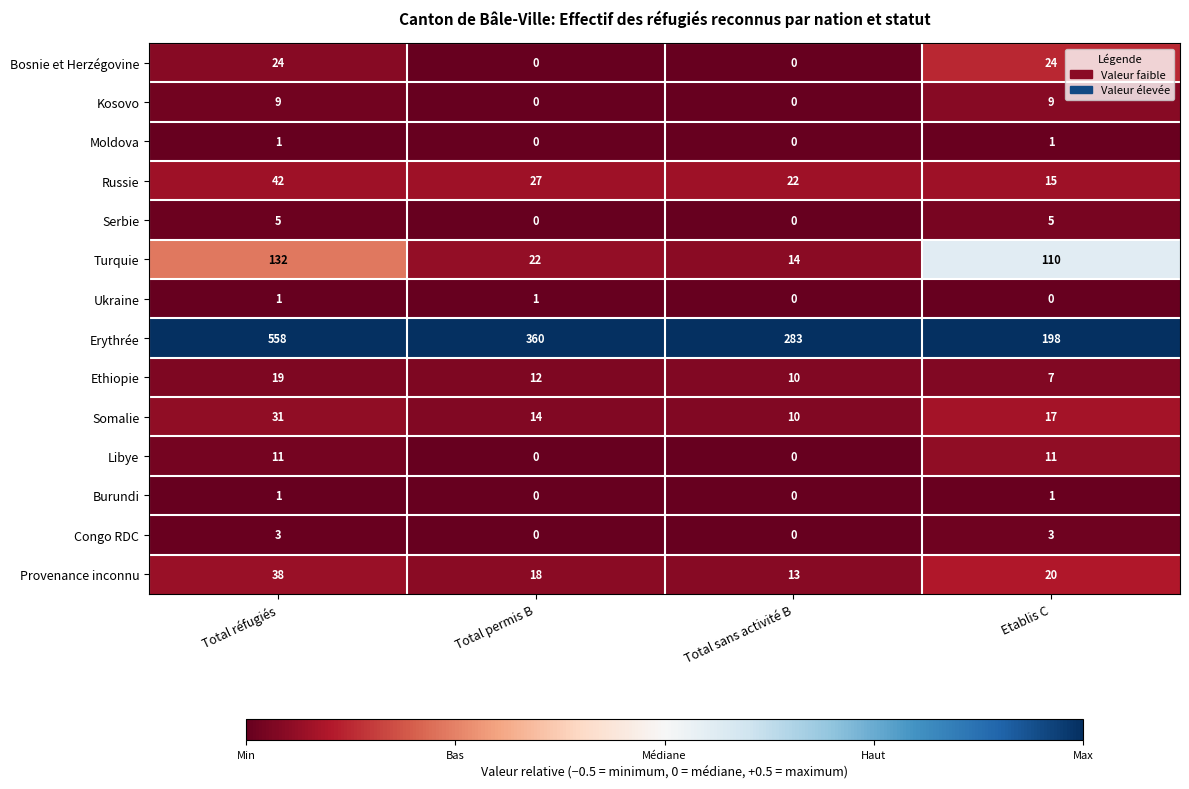

Which label corresponds to the largest value in the chart?

Total réfugiés